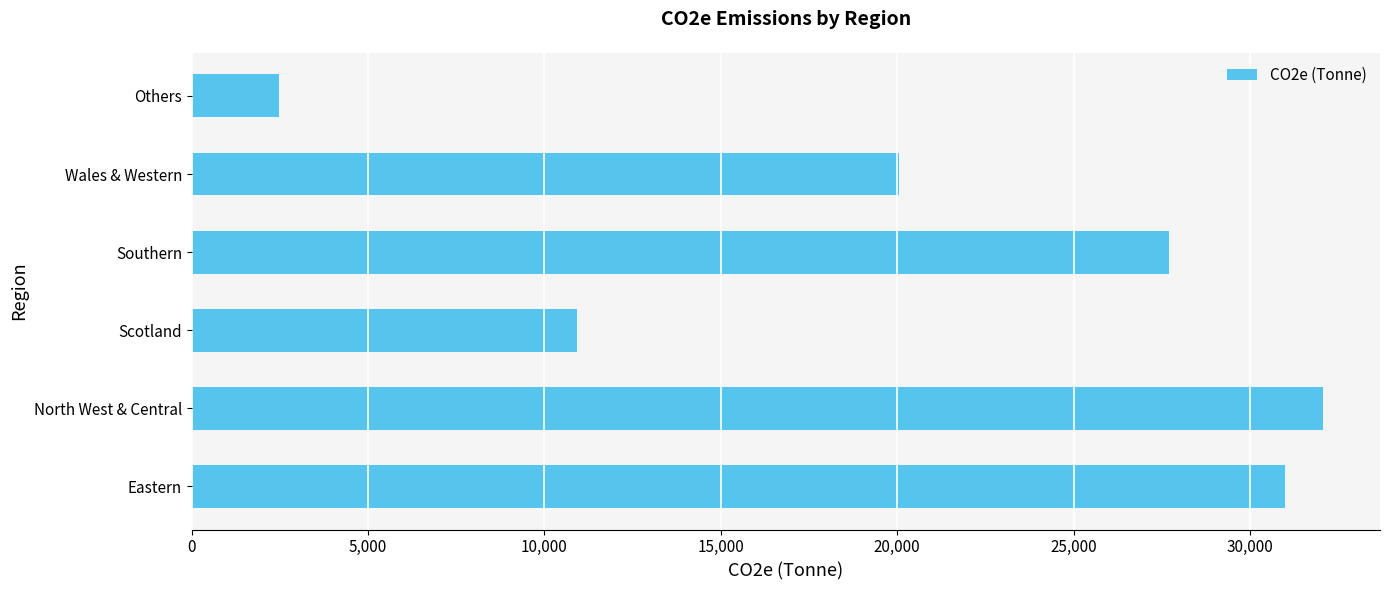

What is the difference between the maximum and minimum values?

29602.5